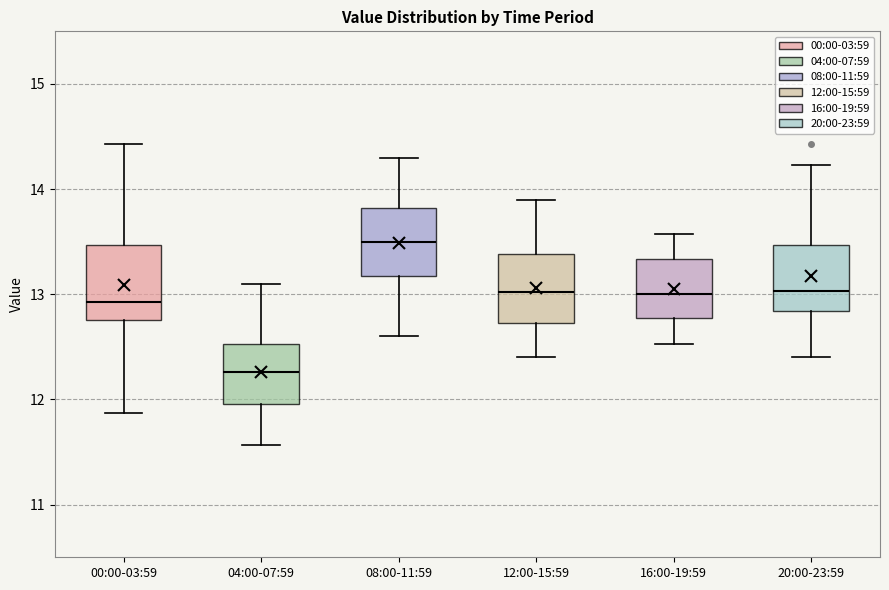

Reading left to right, transcribe this box plot: for each box, give where its median line is, the range the box spans, and where its two whiskers end, as read against the y-axis. The values are not printed on the chart, so give them approximately, as read against the axis.

00:00-03:59: median 12.9, box 12.8 to 13.5, whiskers 11.9 to 14.4
04:00-07:59: median 12.3, box 12.0 to 12.5, whiskers 11.6 to 13.1
08:00-11:59: median 13.5, box 13.2 to 13.8, whiskers 12.6 to 14.3
12:00-15:59: median 13.0, box 12.7 to 13.4, whiskers 12.4 to 13.9
16:00-19:59: median 13.0, box 12.8 to 13.3, whiskers 12.5 to 13.6
20:00-23:59: median 13.0, box 12.8 to 13.5, whiskers 12.4 to 14.2